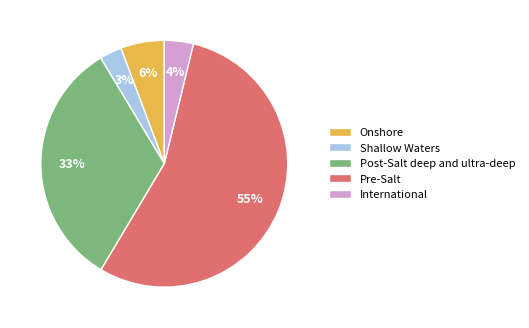

Rank the categories by value from lowest to highest.

Shallow Waters, International, Onshore, Post-Salt deep and ultra-deep, Pre-Salt